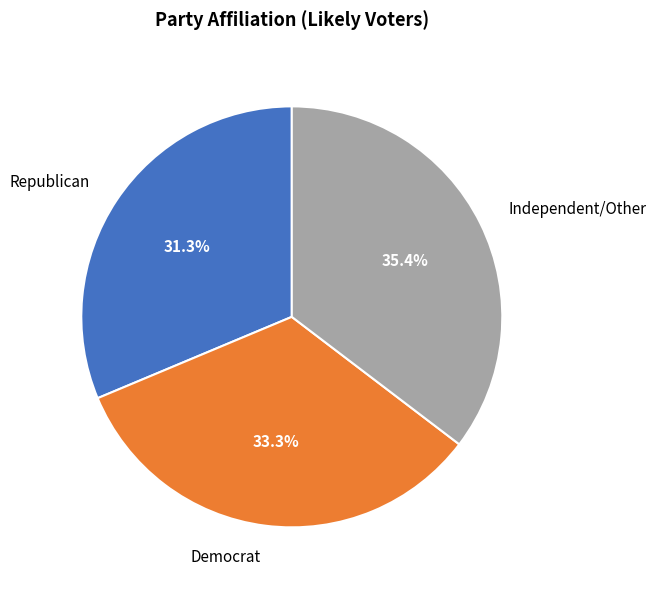

To the nearest percent, what percentage of the pie is Democrat?

33%